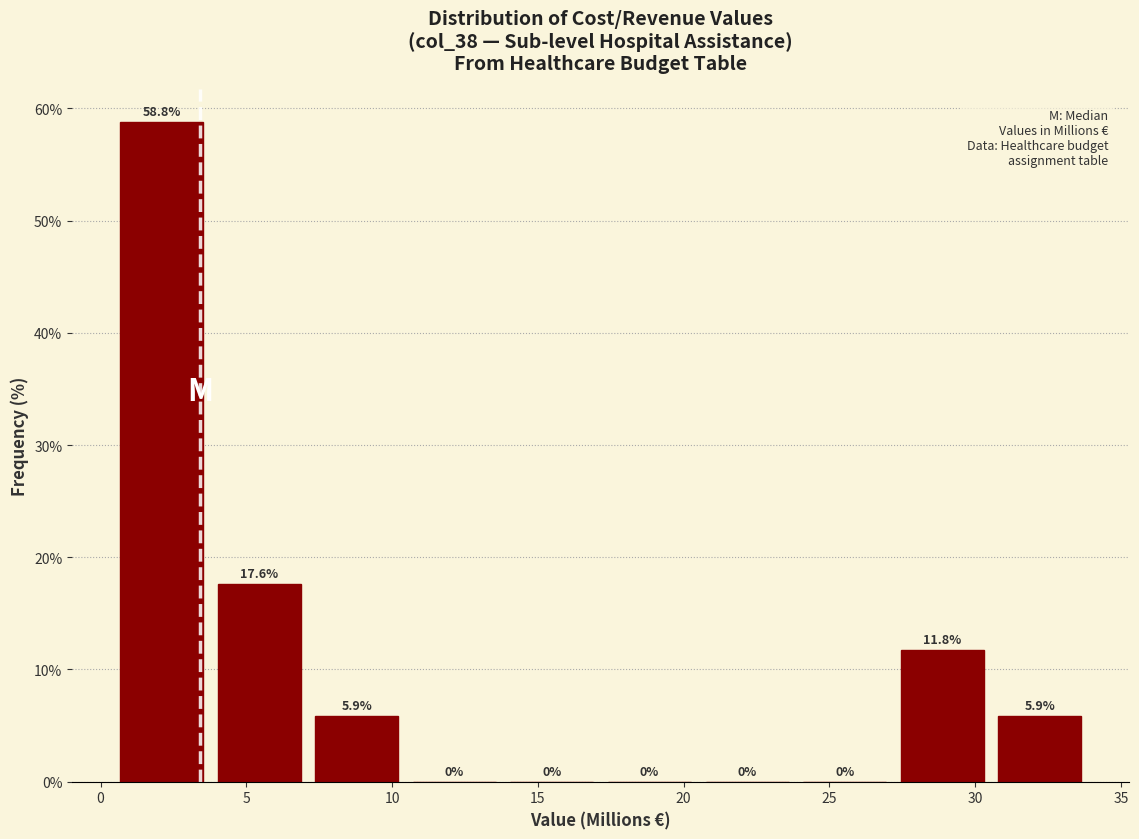

What is the height of the bar covering 4.0 to 7.0 on the x-axis? The bar edges are not printed on the chart, so give them approximately, as read against the axis.

17.6